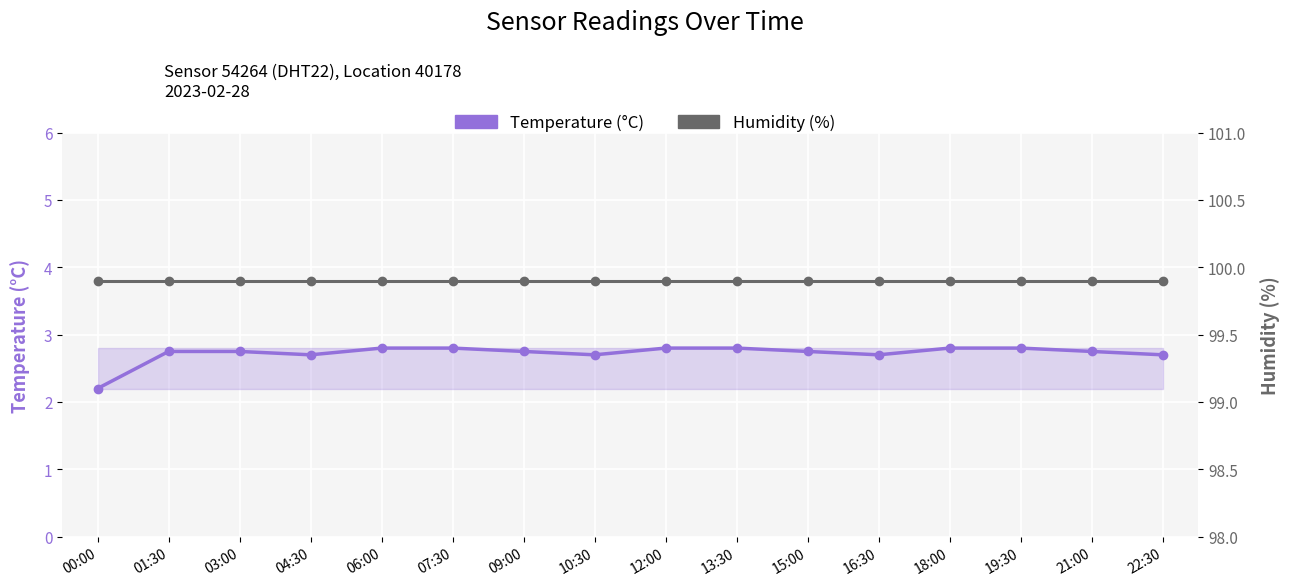

Is it true that Temperature (°C) equals 2.7 at 16:30?

True